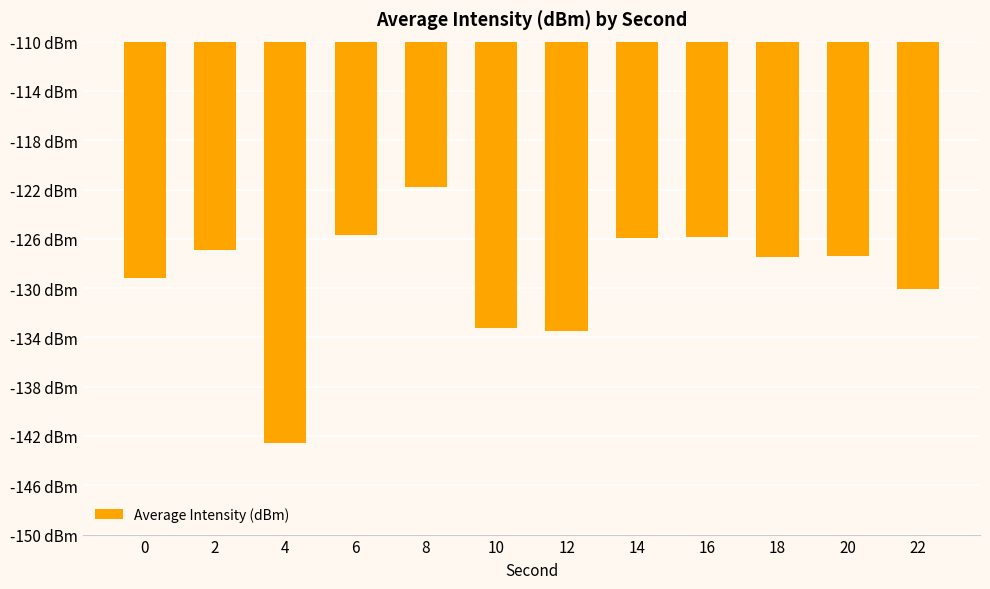

The value at 14 is -125.9. True or false?

True